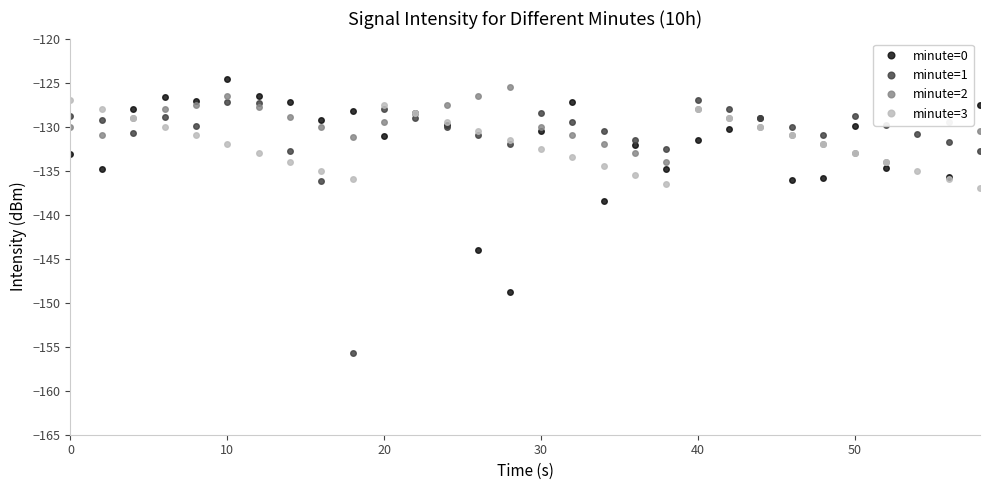

After their last crossing, which series has the higher values: minute=1 or minute=2?

minute=2